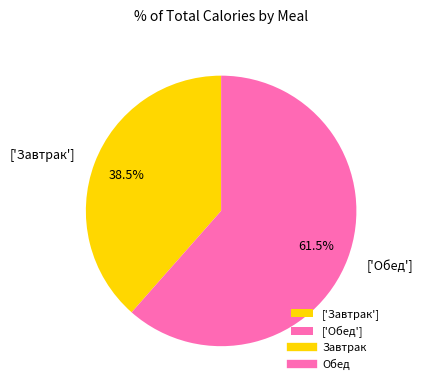

To the nearest percent, what is the average slice percentage?

50%